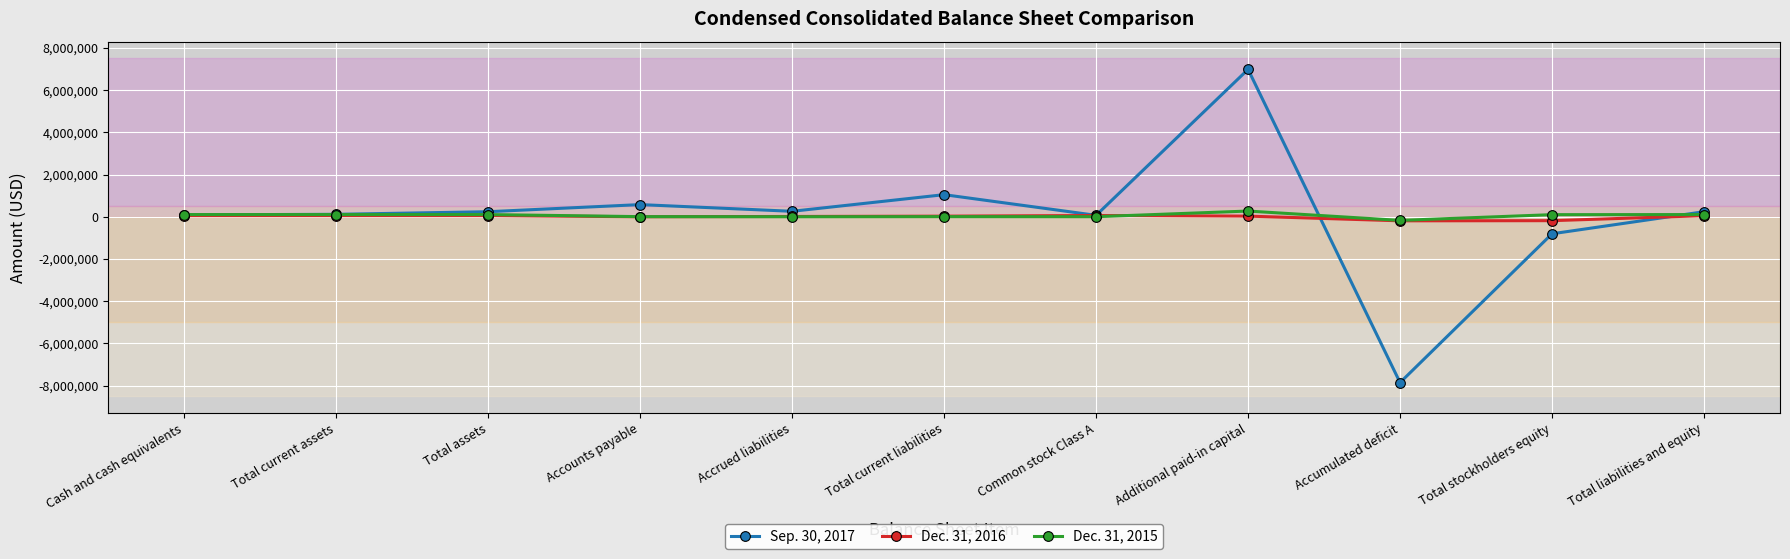

At Additional paid-in capital, list the series in order from smallest to largest.

Dec. 31, 2016, Dec. 31, 2015, Sep. 30, 2017